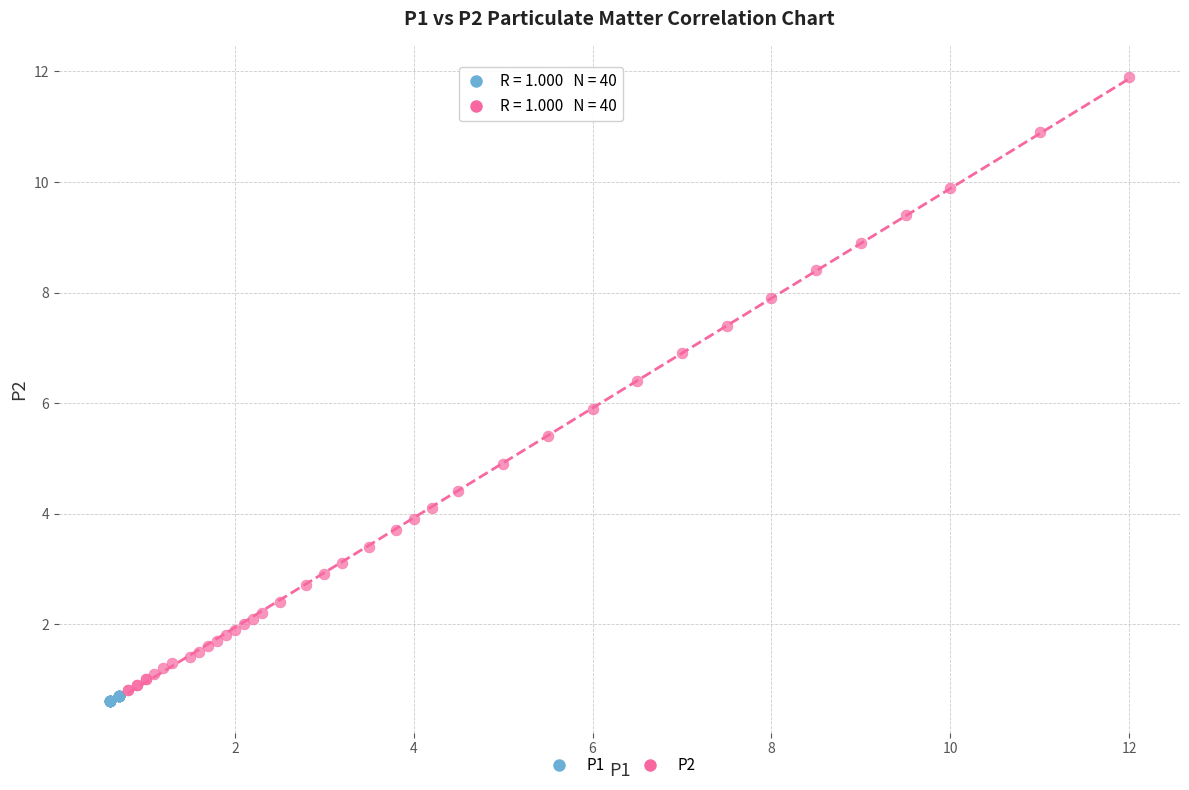

Which series has the widest spread of Y values?

P2